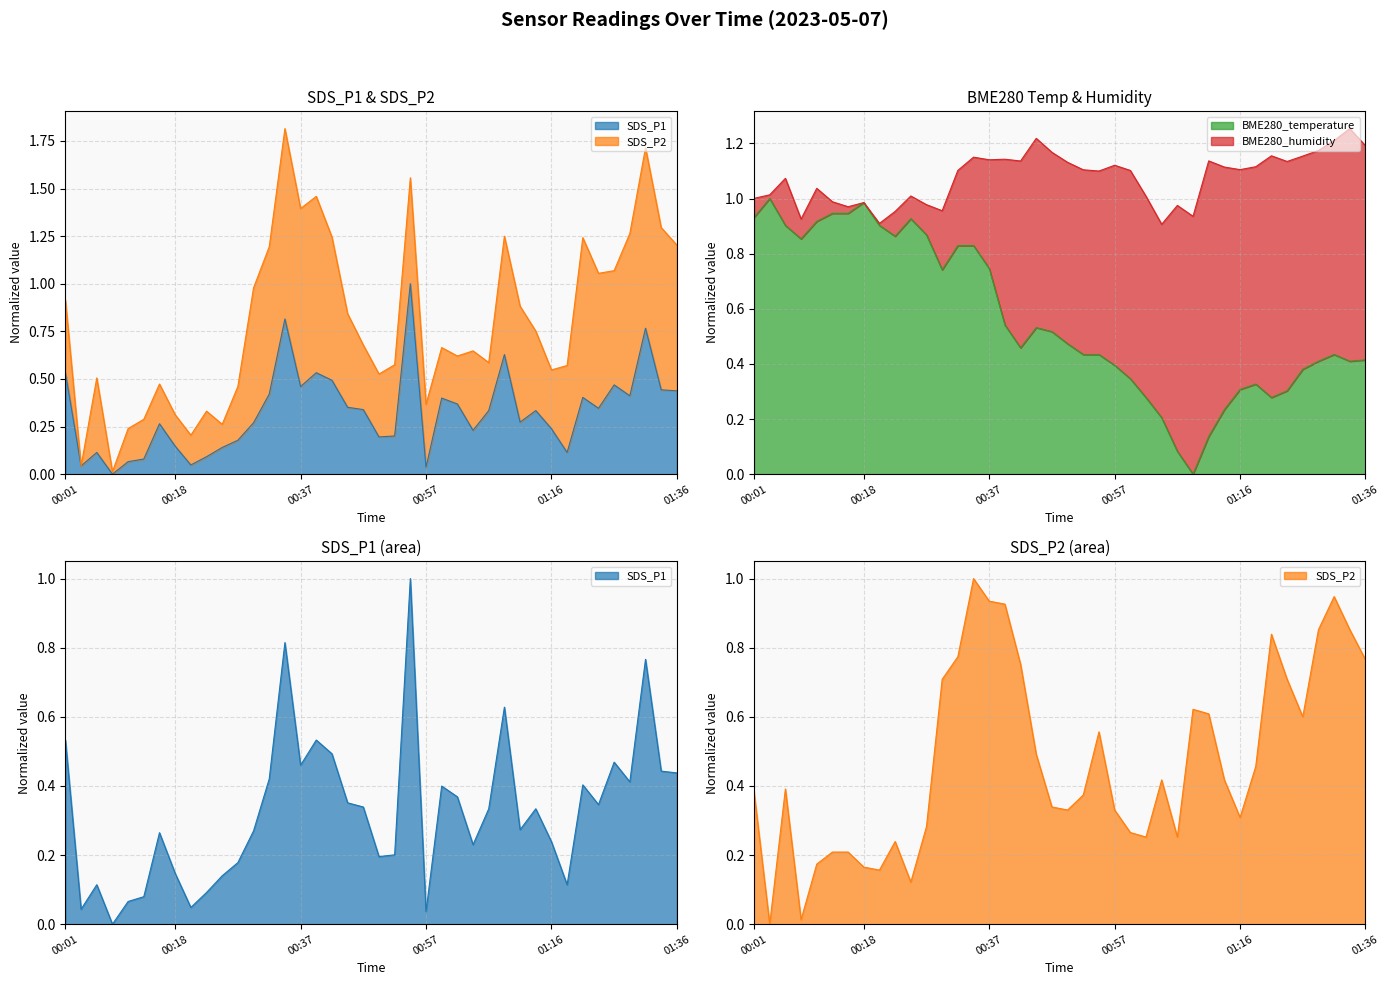

How many values in SDS_P1 are above zero?

39